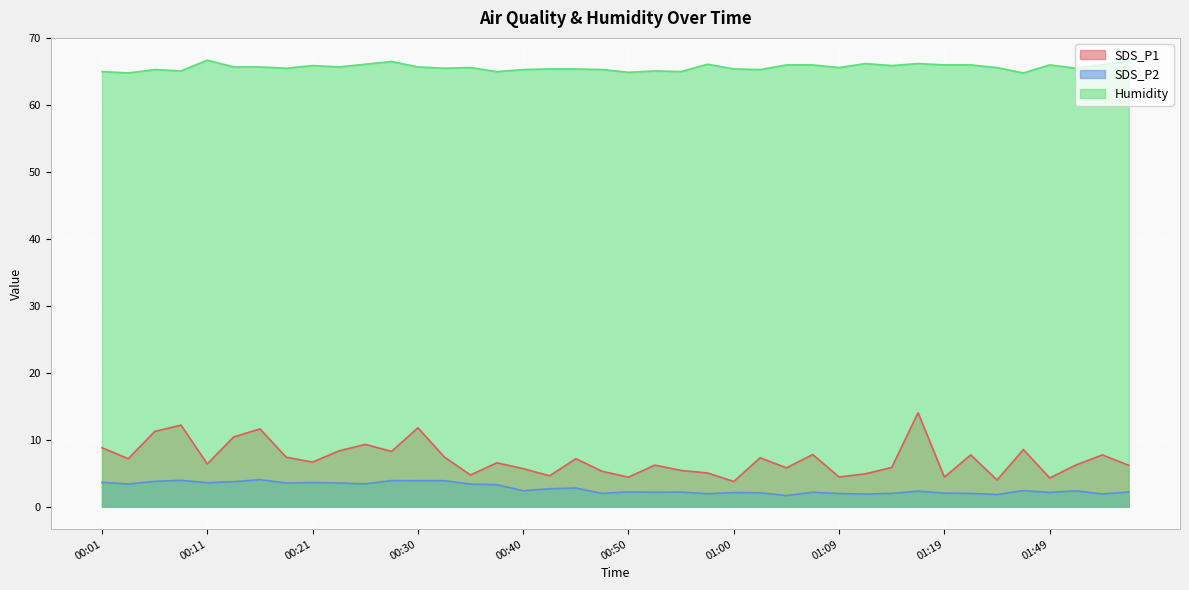

Reading right to left, transcribe all the data shown in this chart.

SDS_P1: 6.2	7.8	6.2	4.3	8.6	4.0	7.8	4.4	14.1	5.9	4.9	4.5	7.8	5.8	7.3	3.8	5.0	5.4	6.2	4.4	5.3	7.2	4.6	5.7	6.6	4.8	7.5	11.8	8.3	9.3	8.3	6.7	7.4	11.6	10.4	6.4	12.2	11.2	7.2	8.8
SDS_P2: 2.2	1.9	2.4	2.1	2.4	1.8	2.0	2.0	2.3	2.0	1.9	2.0	2.2	1.7	2.1	2.1	1.9	2.2	2.2	2.2	2.0	2.8	2.7	2.4	3.3	3.4	3.9	3.9	3.9	3.4	3.5	3.6	3.5	4.0	3.8	3.6	4.0	3.8	3.4	3.6
Humidity: 66.6	66.0	65.5	66.0	64.8	65.6	66.0	66.0	66.2	65.9	66.2	65.6	66.0	66.0	65.3	65.4	66.1	65.0	65.1	64.9	65.3	65.4	65.4	65.3	65.0	65.6	65.5	65.7	66.5	66.1	65.7	65.9	65.5	65.7	65.7	66.7	65.1	65.3	64.8	65.0